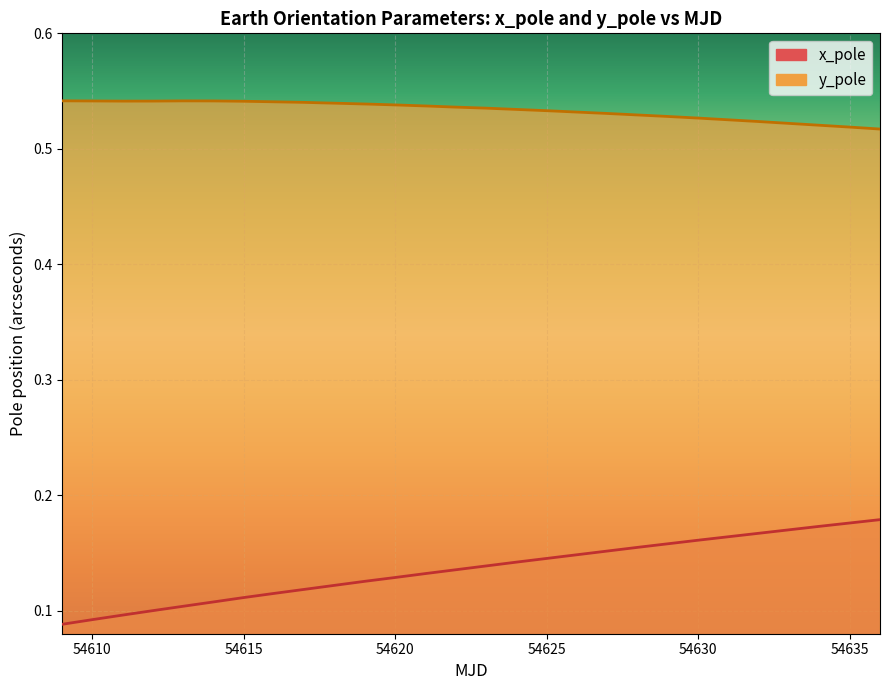

Count the x_pole values in the range 0 to 1.

28